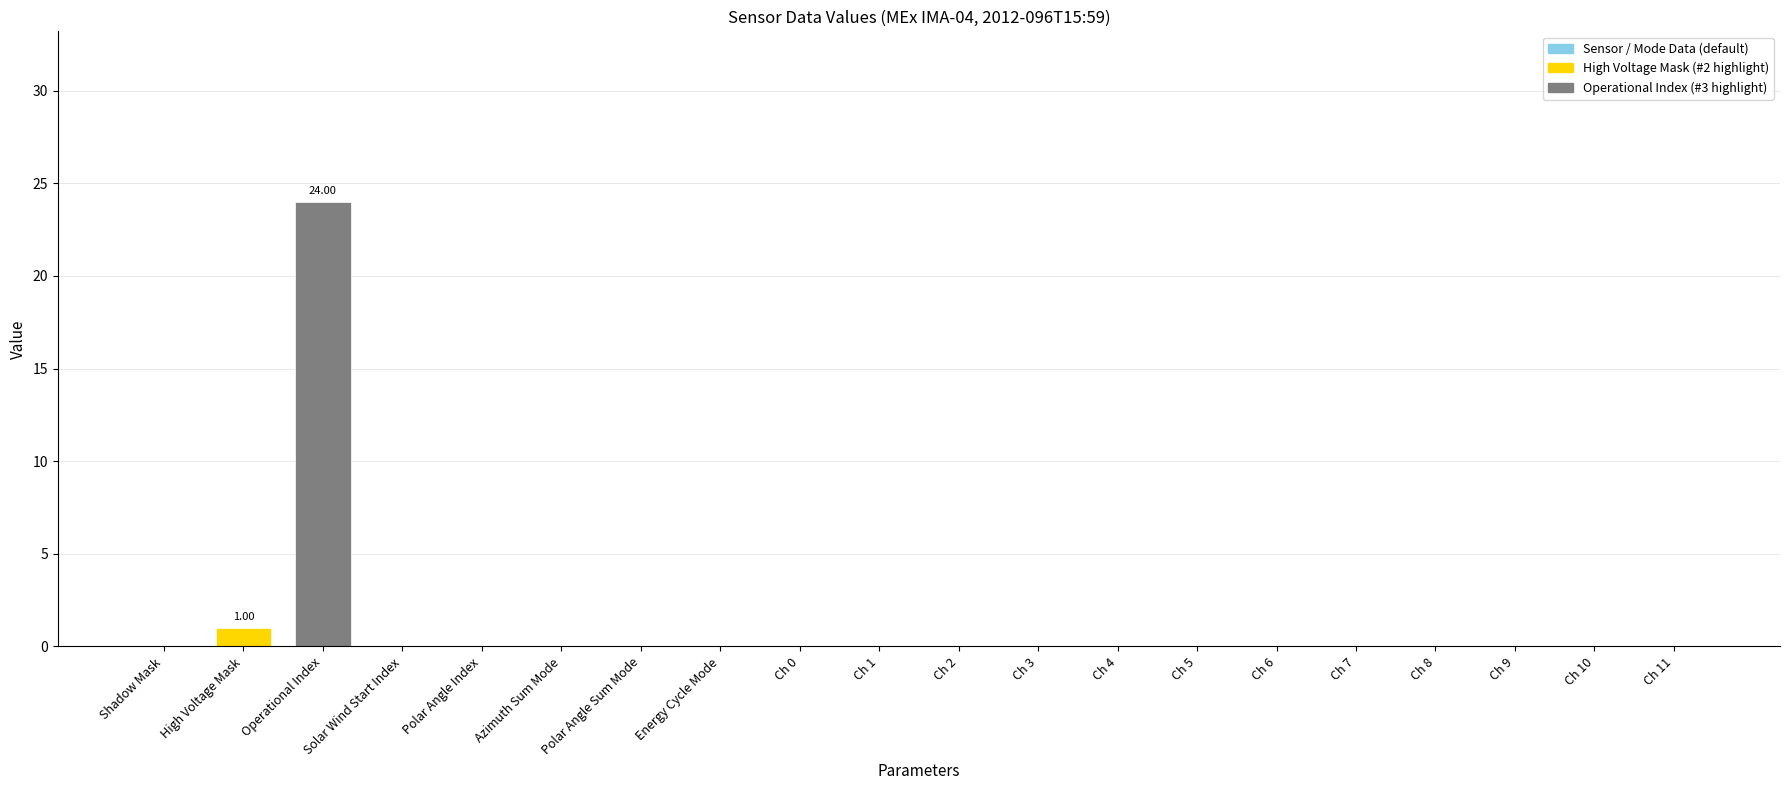

True or false: the data shows 41 at Operational Index.

False